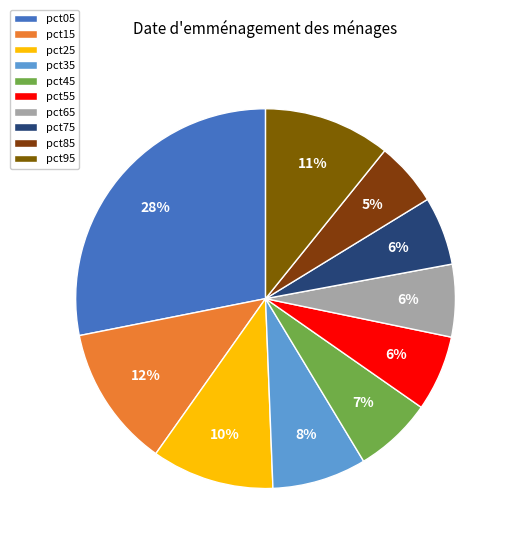

Do pct85 and pct05 together represent more than half of the pie?

No